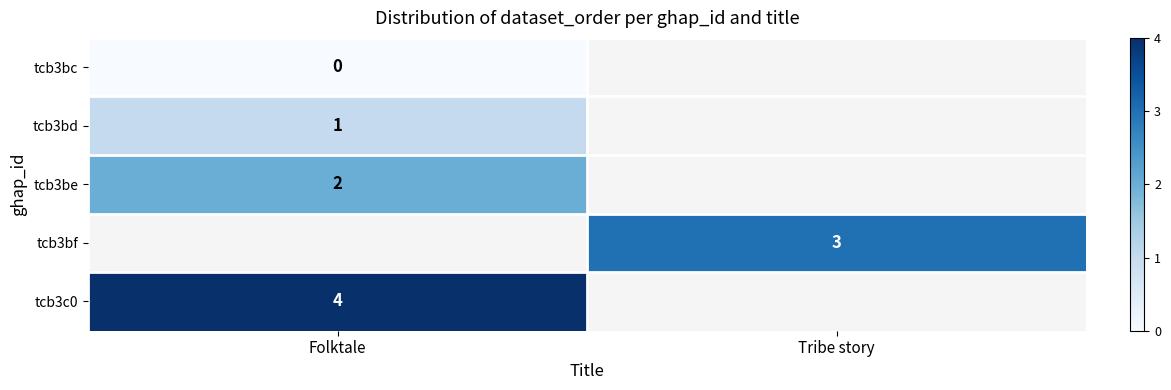

The tcb3bf series shows 3 at Tribe story. True or false?

True